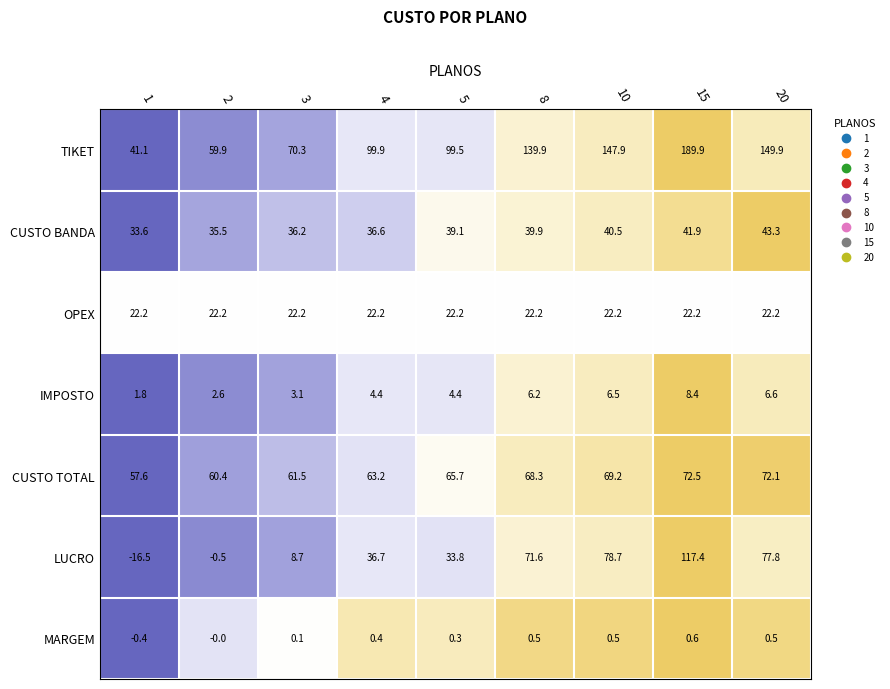

What is the minimum value for CUSTO BANDA?

33.6